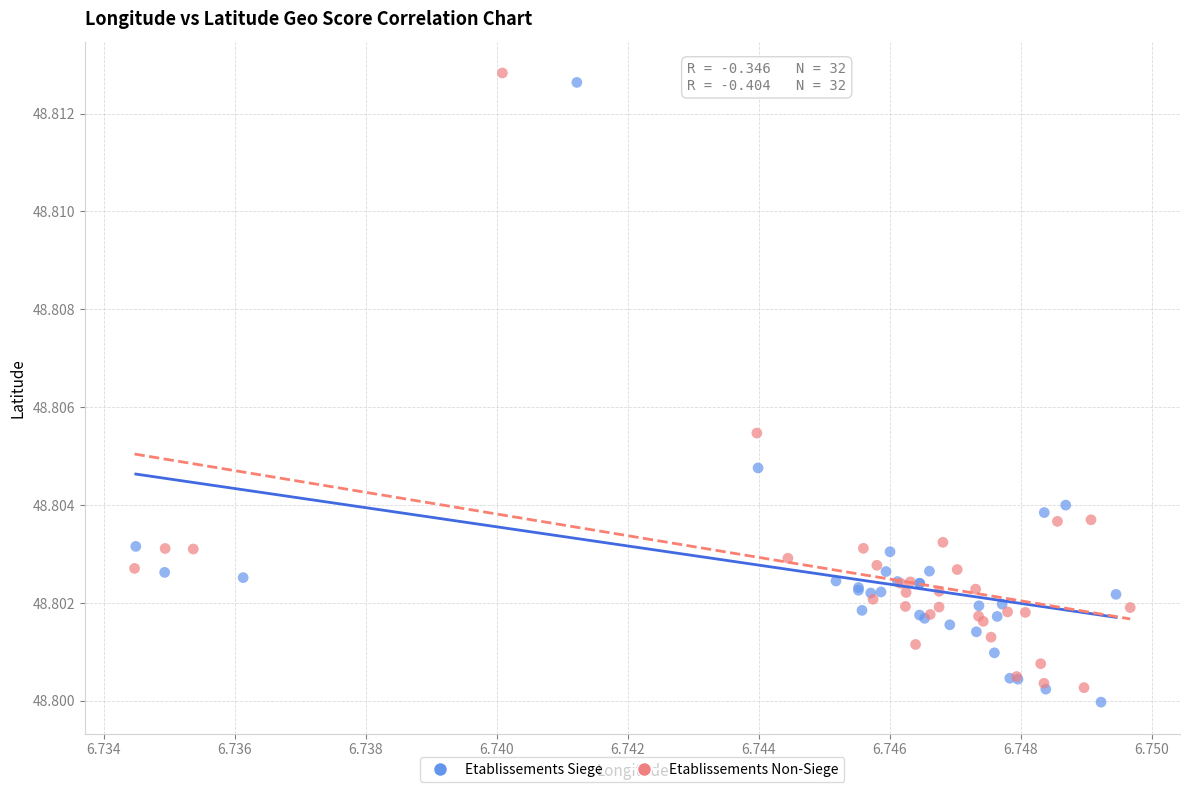

What are all the series names shown in the legend?

Etablissements Siege, Etablissements Non-Siege